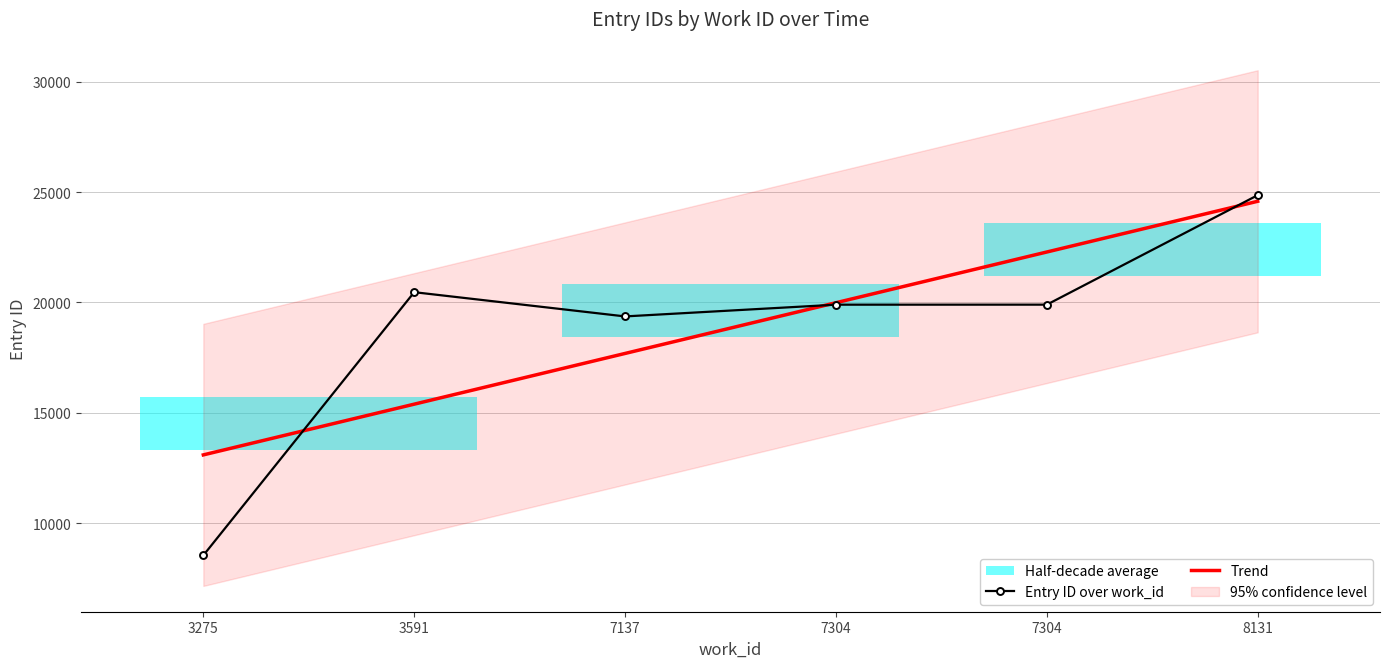

After their last crossing, which series has the higher values: Entry ID over work_id or Trend?

Entry ID over work_id